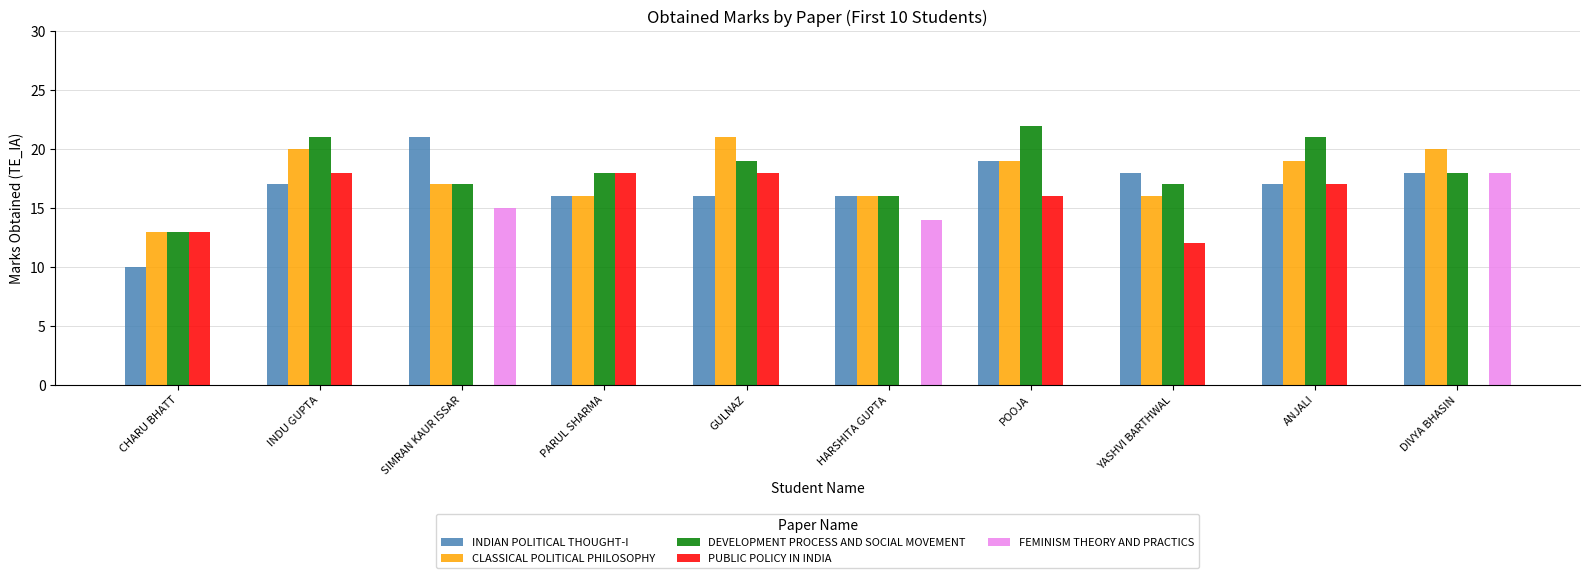

What is the greatest value displayed?

22